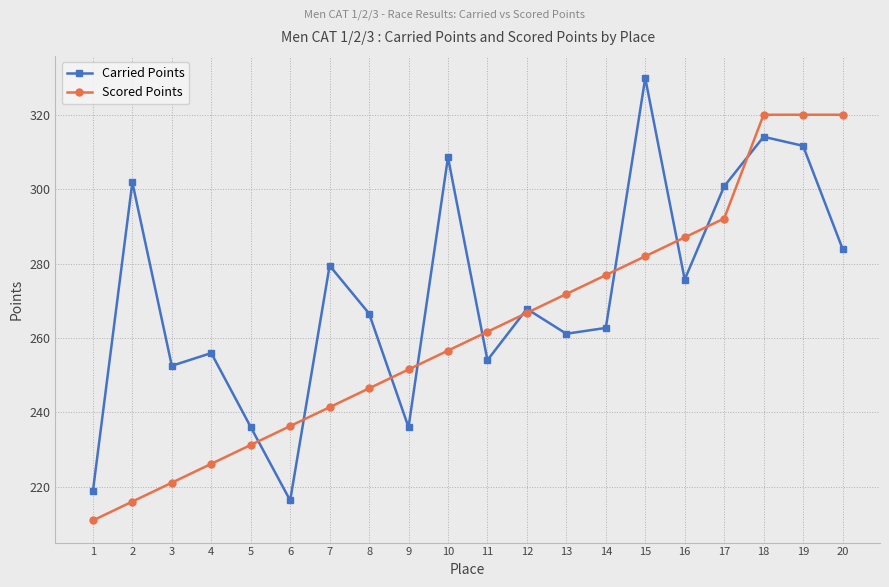

Between which two adjacent categories do Scored Points and Carried Points first intersect?

5 and 6